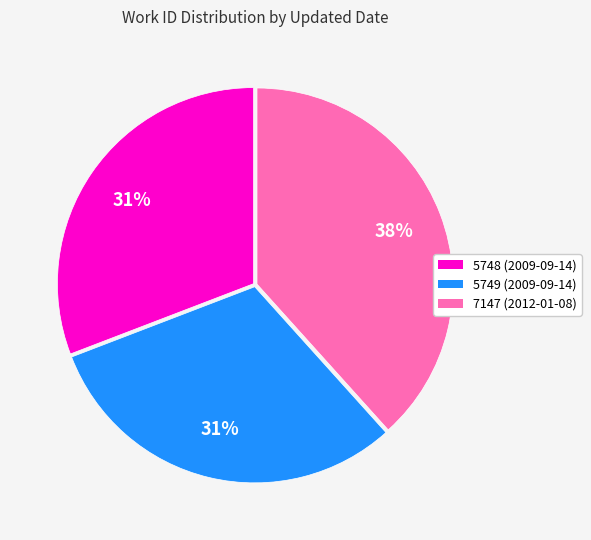

To the nearest percent, what is the average slice percentage?

33%